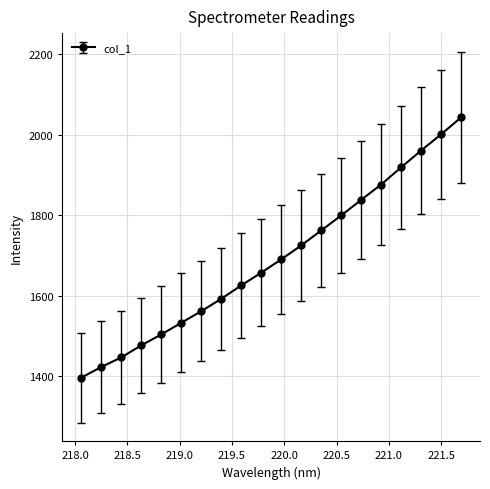

What is the value of the 16th point from the left?

1875.8